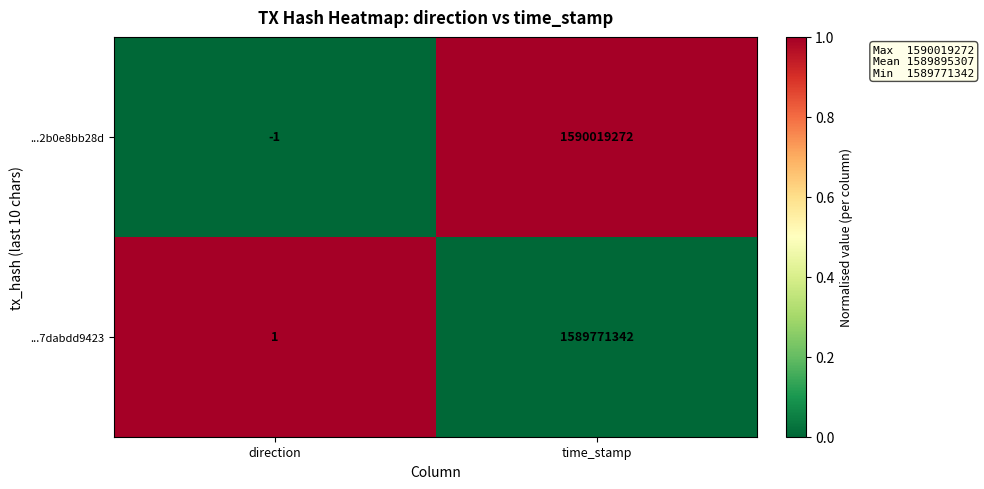

Where is ...7dabdd9423 nearest to the value 794885671?

direction